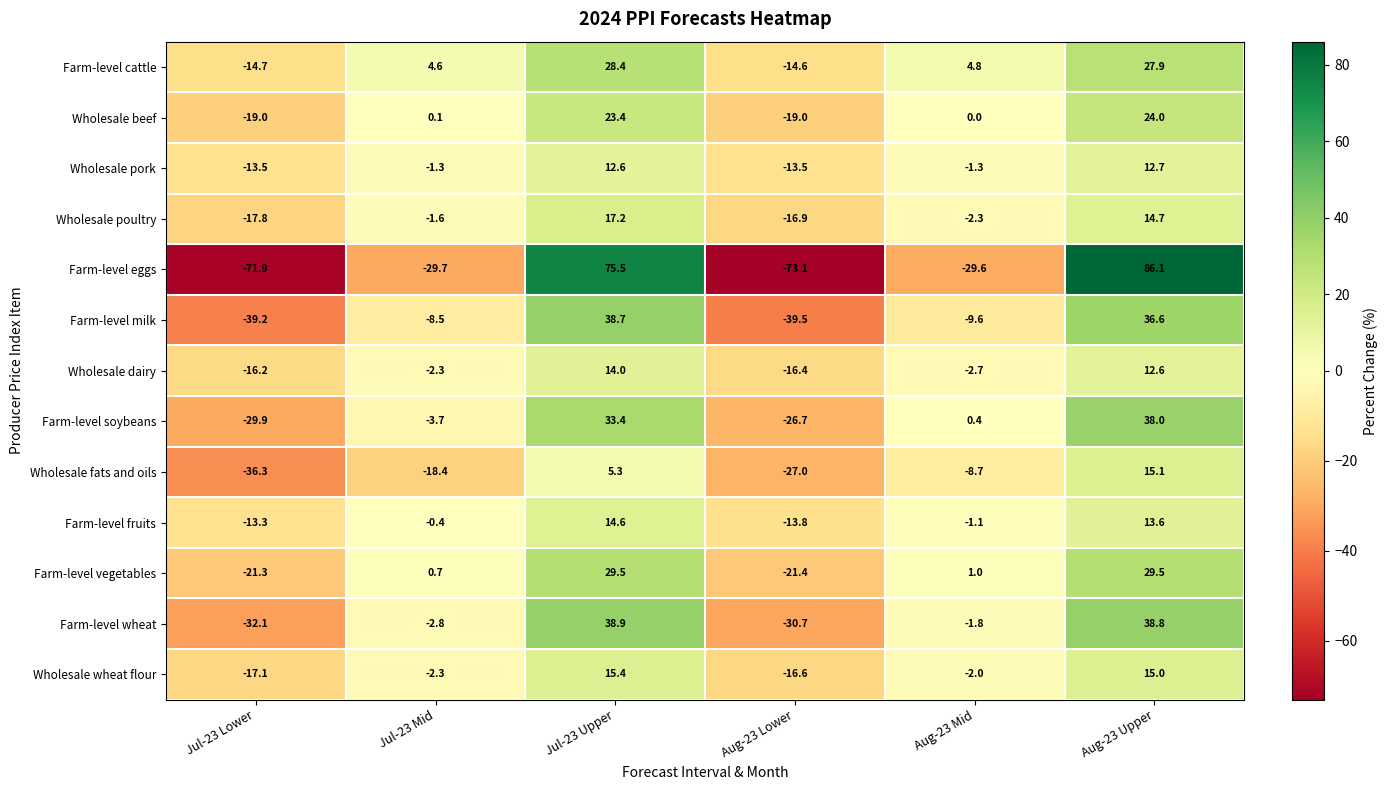

How many values in the Wholesale pork series exceed -1?

2